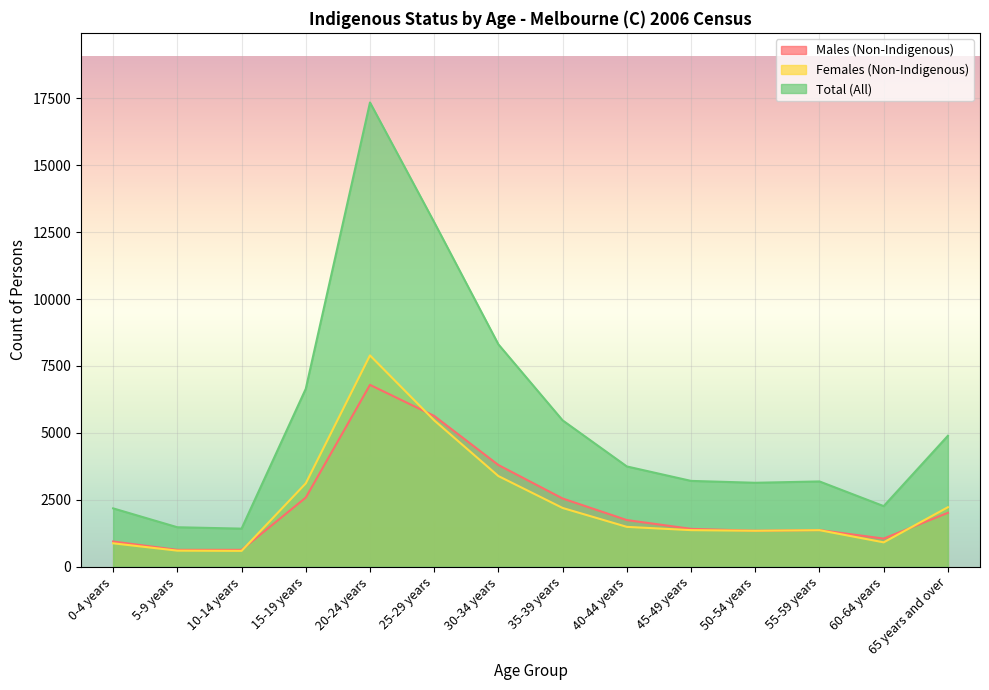

The Total (All) series shows 17342 at 20-24 years. True or false?

True